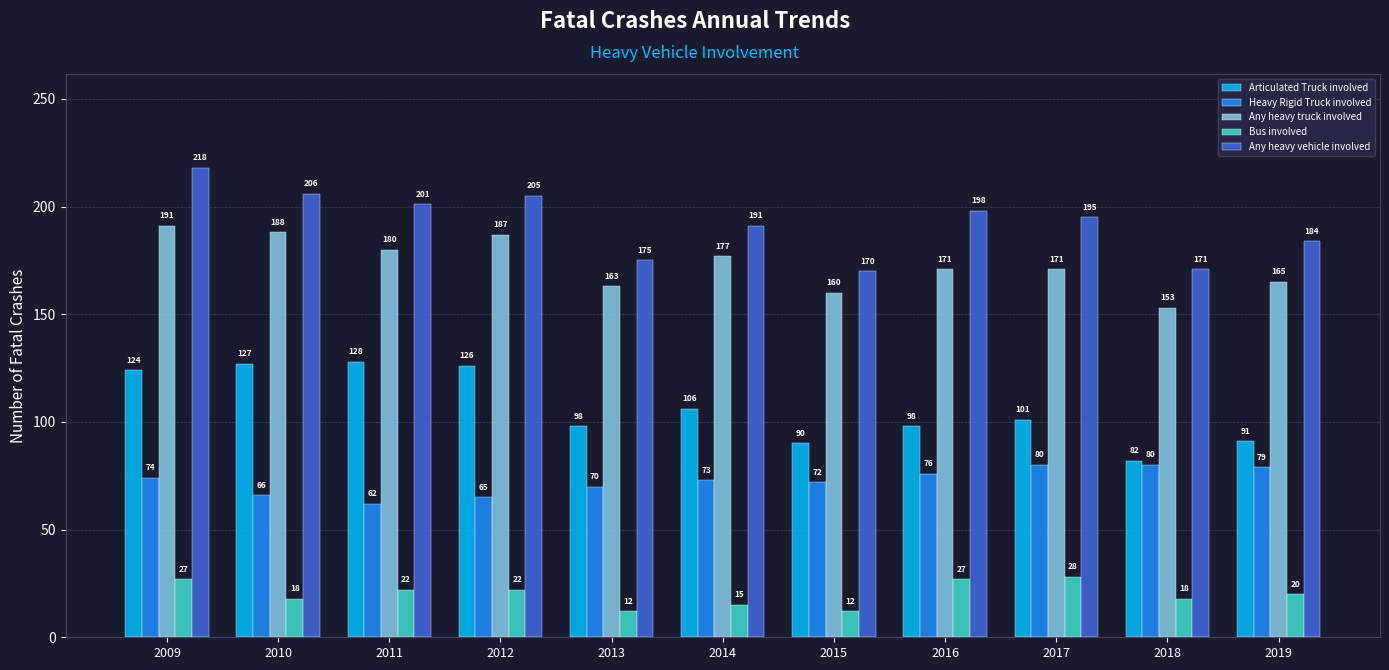

Rank the series at 2018 from highest to lowest value.

Any heavy vehicle involved, Any heavy truck involved, Articulated Truck involved, Heavy Rigid Truck involved, Bus involved